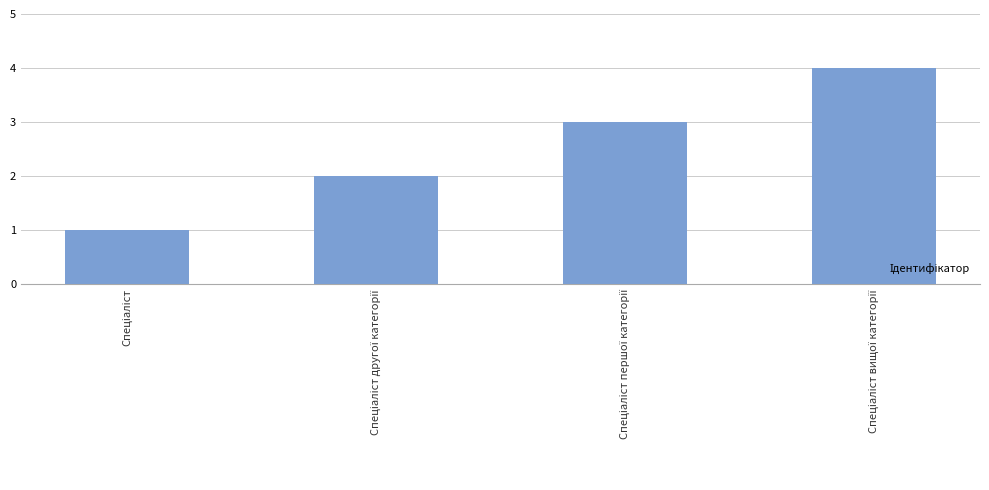

What is the sum of all values?

10